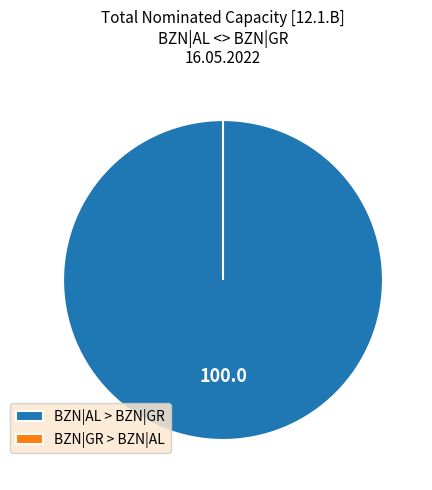

Is there a majority slice in this chart?

No